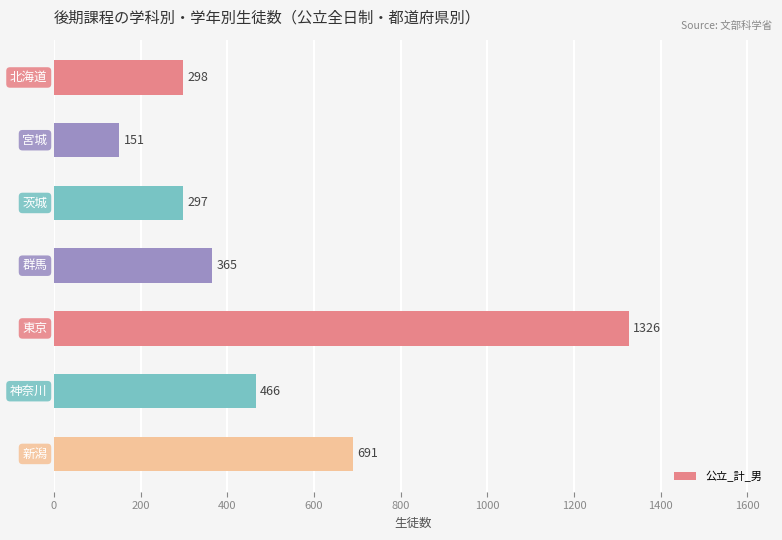

What is the value of the 7th bar from the top?

691